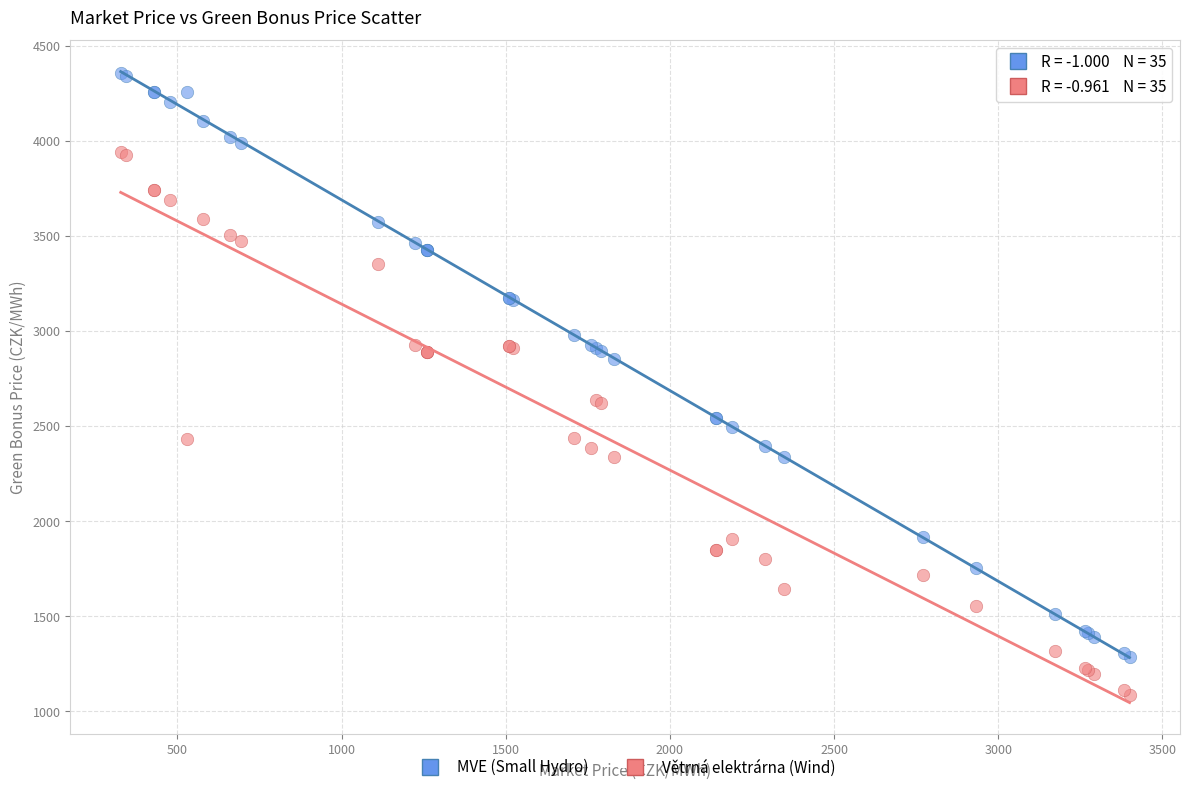

What are all the series names shown in the legend?

MVE (Small Hydro), Větrná elektrárna (Wind)